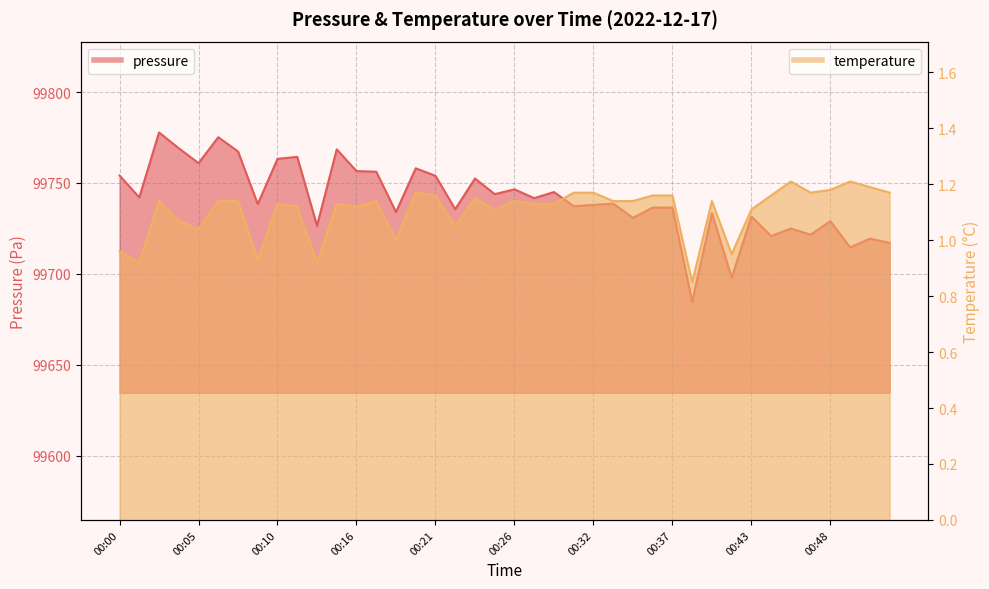

Is the value of pressure at 00:01 greater than the value of temperature at 00:12?

Yes